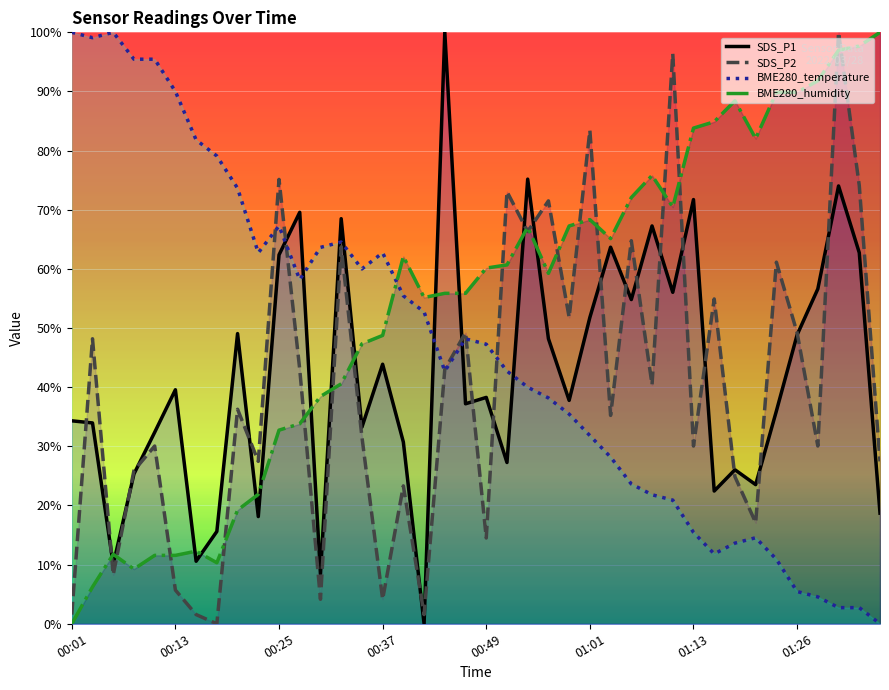

What is the greatest value displayed?

100.0